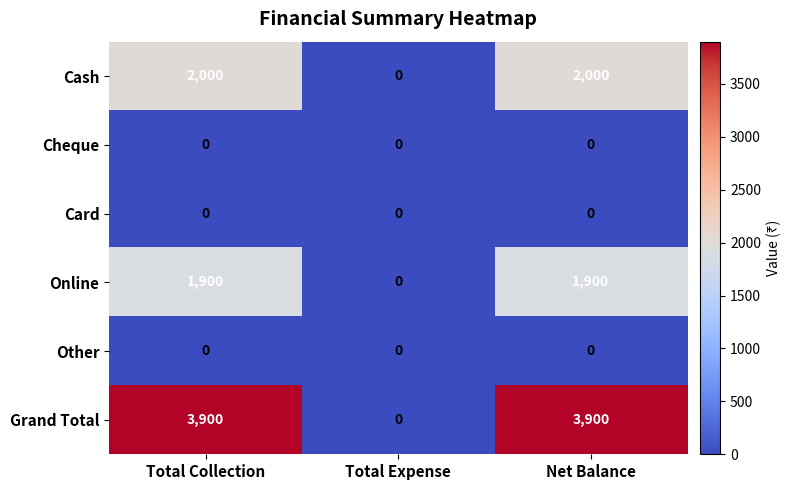

What is the highest value of the Cash series?

2000